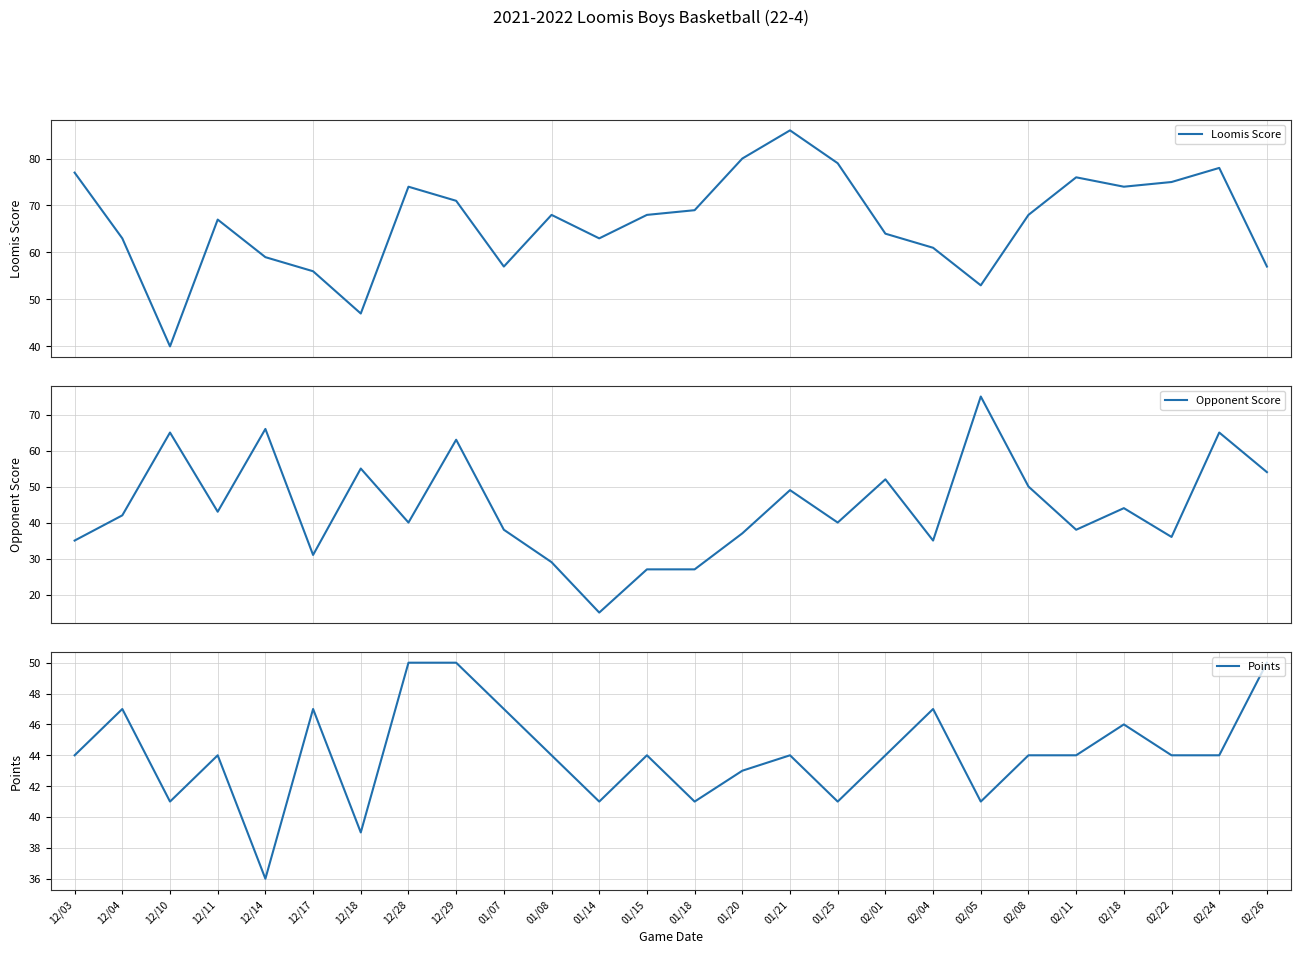

How many distinct data groups are displayed?

3